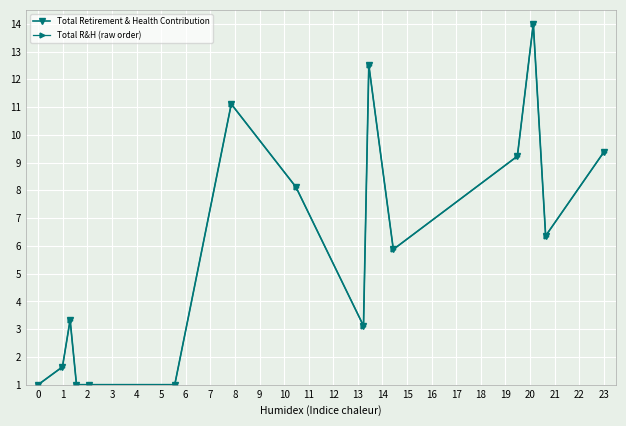

True or false: Total Retirement & Health Contribution has more than 2 points higher than both neighbors.

True